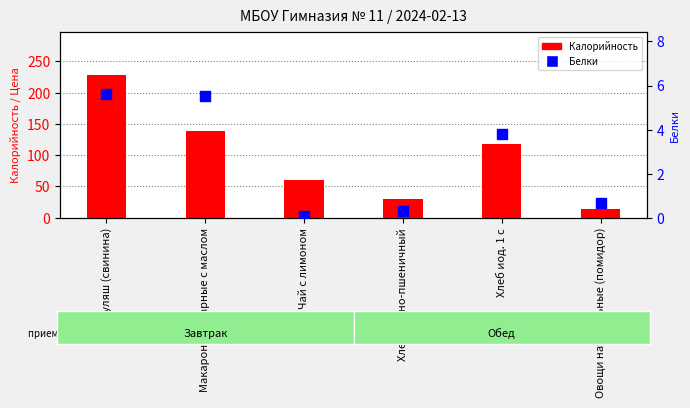

Which series reaches the maximum Y coordinate?

Калорийность